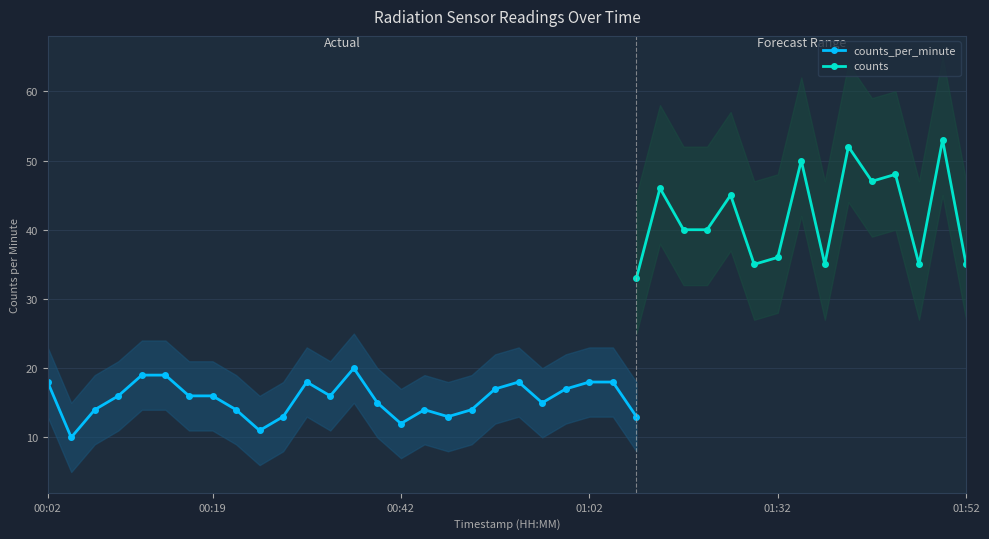

Is it true that counts equals 77 at 00:35?

False